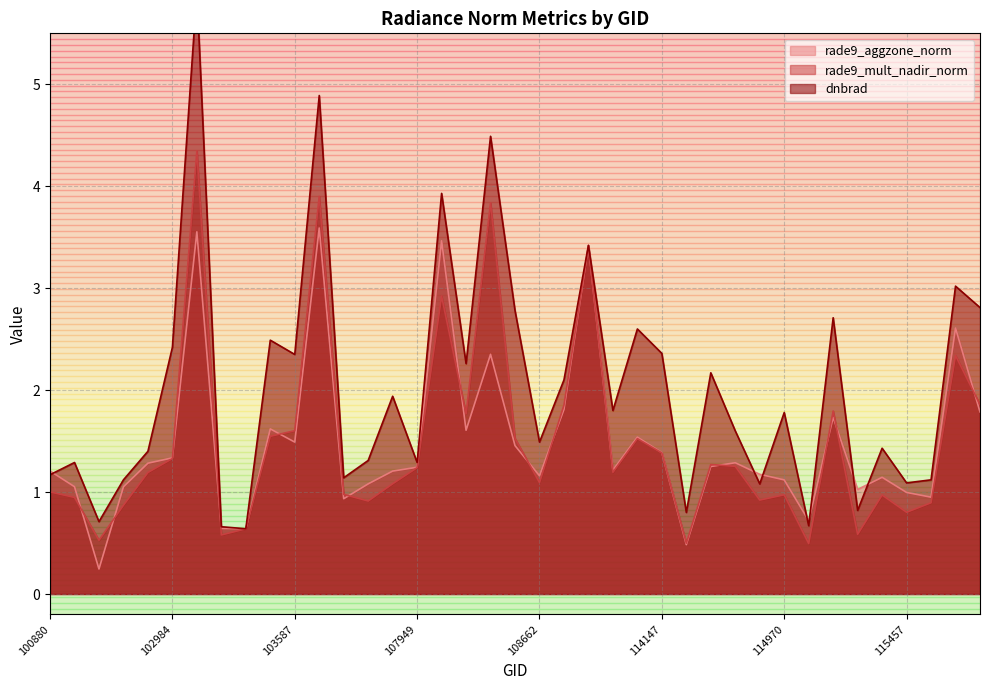

True or false: dnbrad and rade9_mult_nadir_norm cross at least once.

False